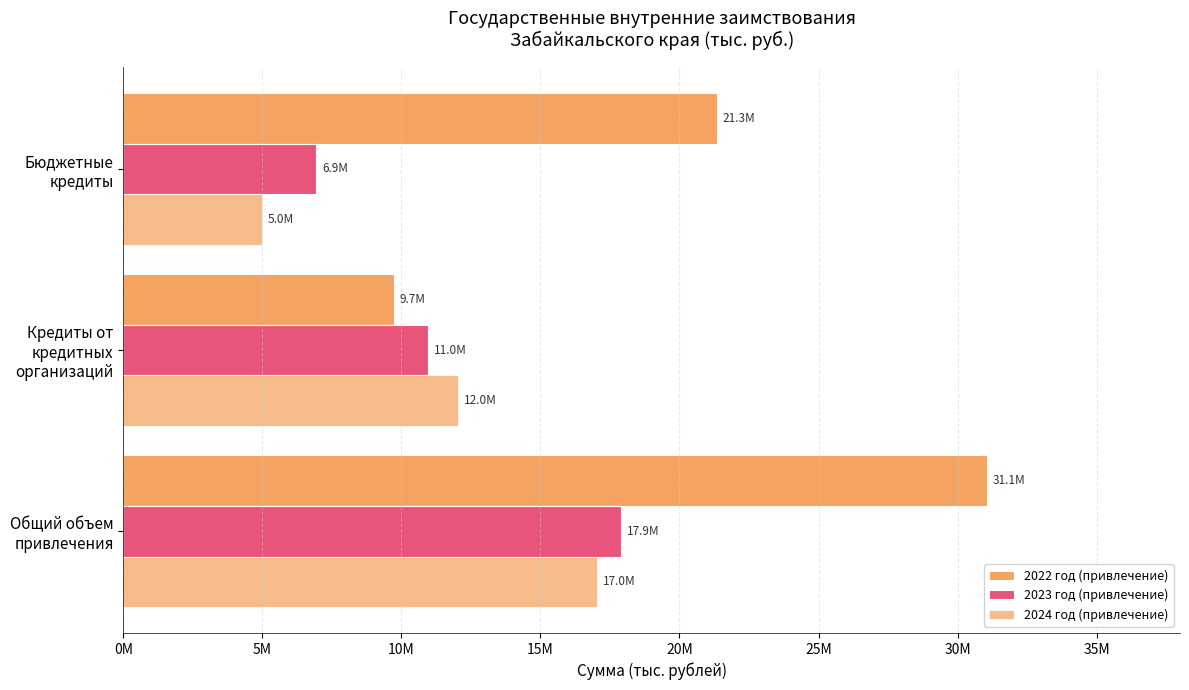

How many data points in 2023 год (привлечение) are less than 10959379?

1